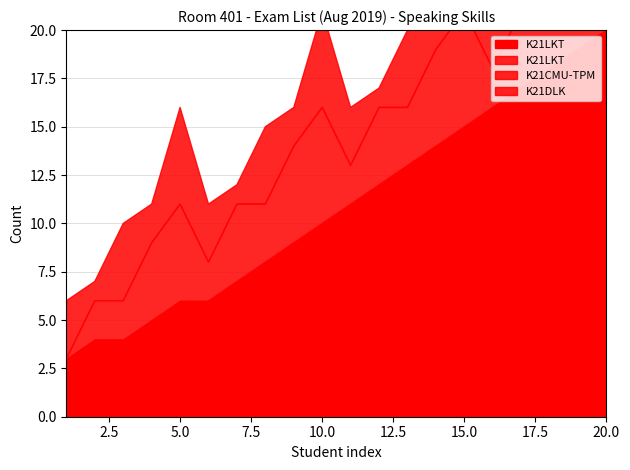

Which category has the lowest value in the K21LKT series?

1